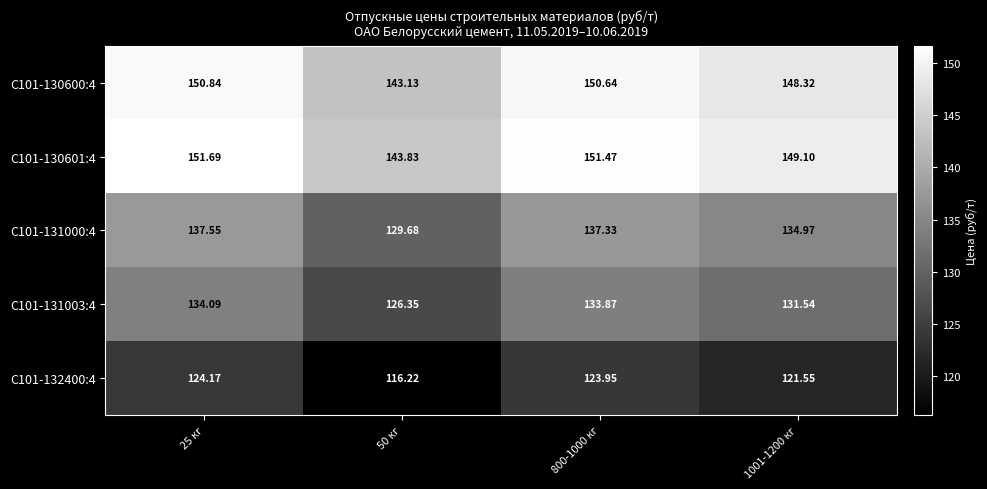

Is the value of С101-130600:4 at 1001-1200 кг greater than the value of С101-132400:4 at 25 кг?

Yes